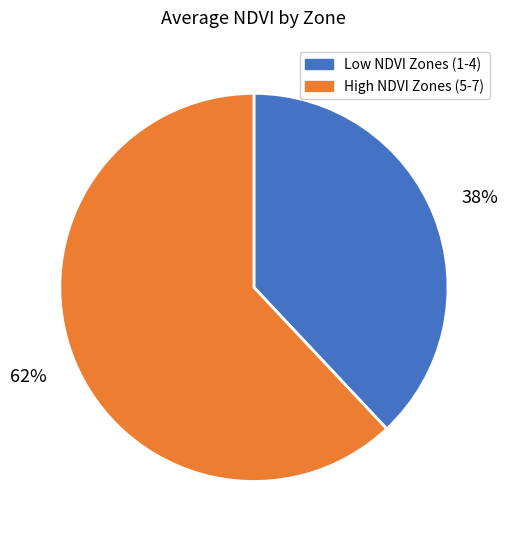

To the nearest percent, what portion does Low NDVI Zones (1-4) represent?

38%